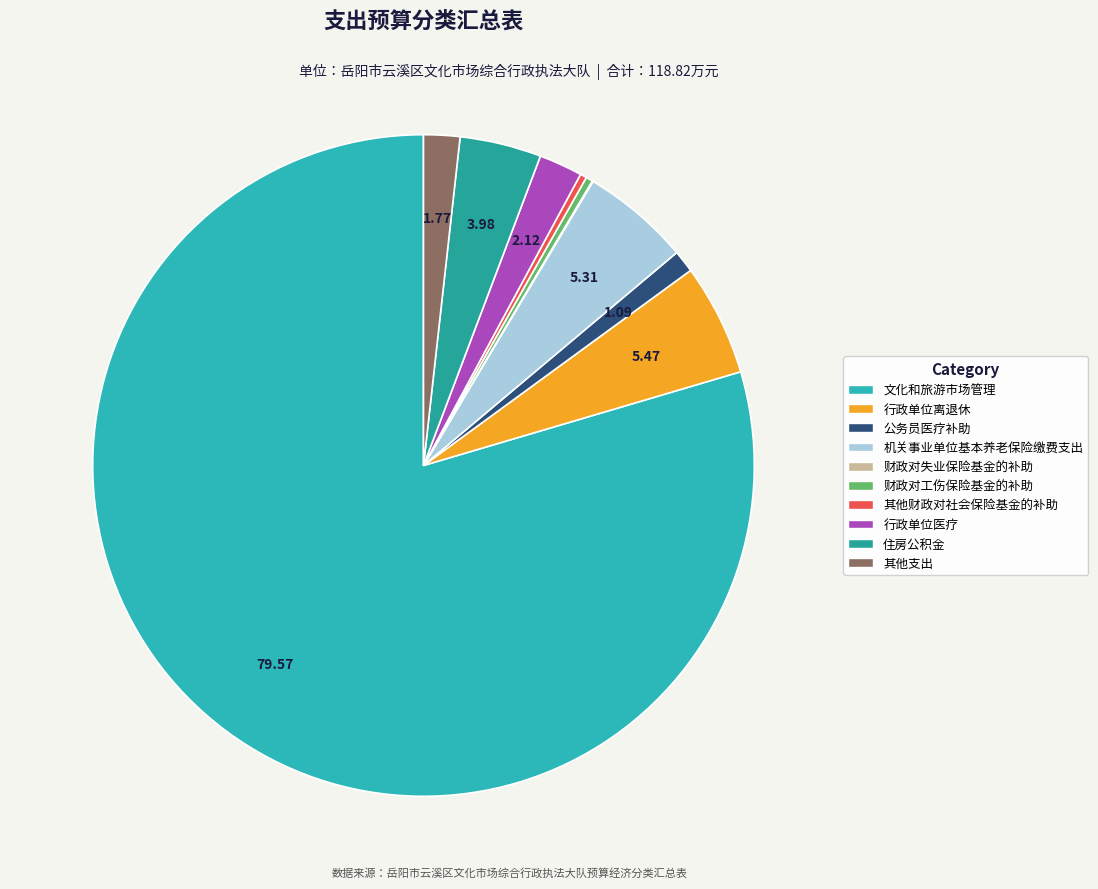

Which category has the smallest portion of the pie?

财政对失业保险基金的补助